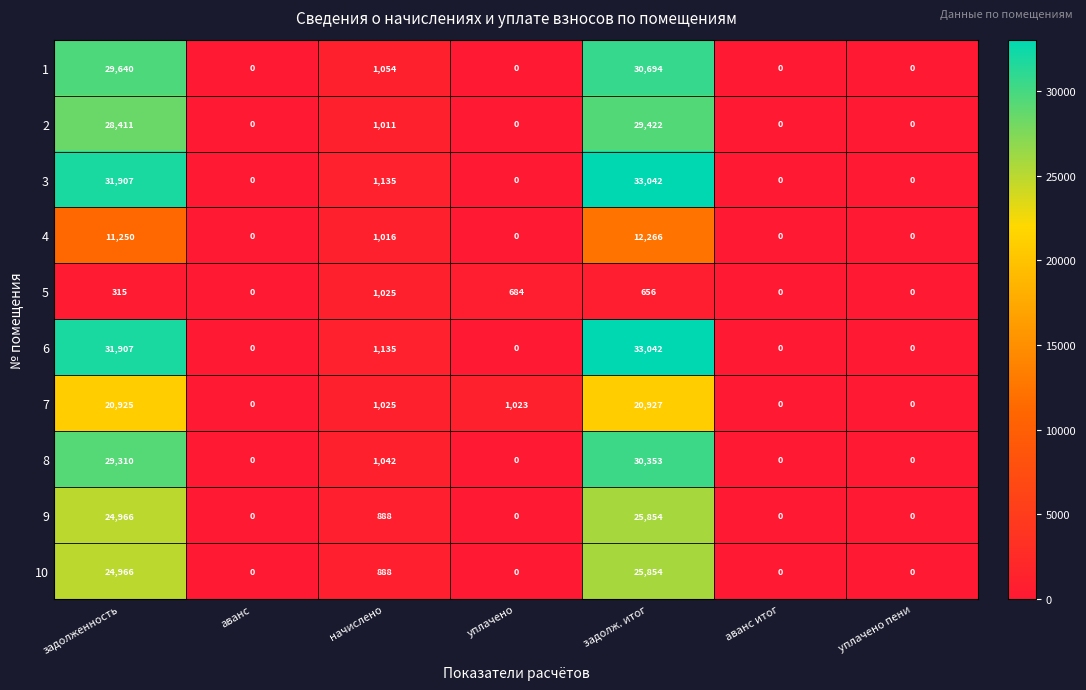

How many series are shown in this chart?

10